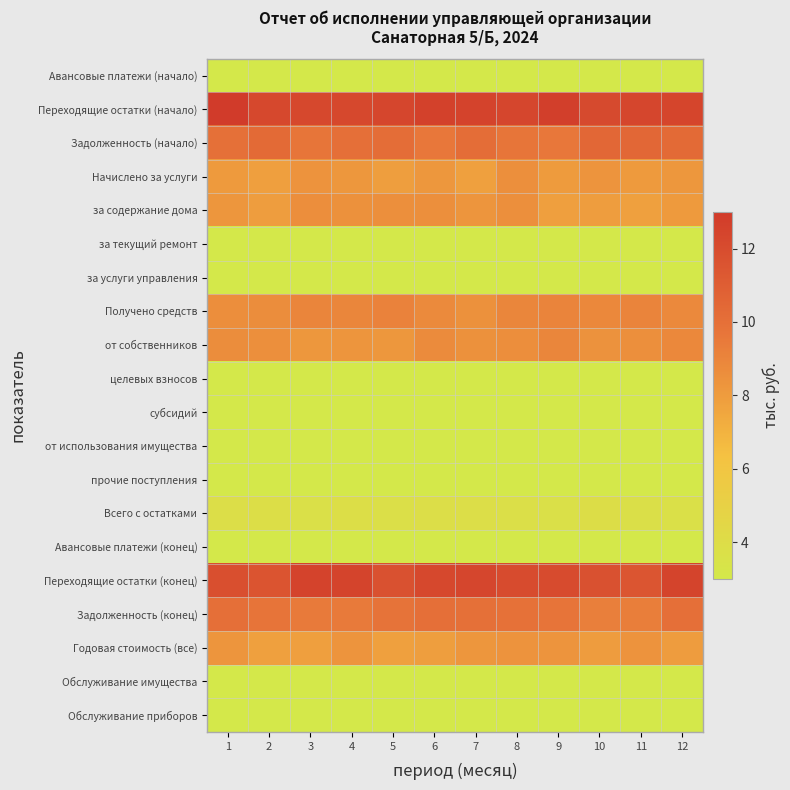

At how many categories does at least one series exceed 5?

12